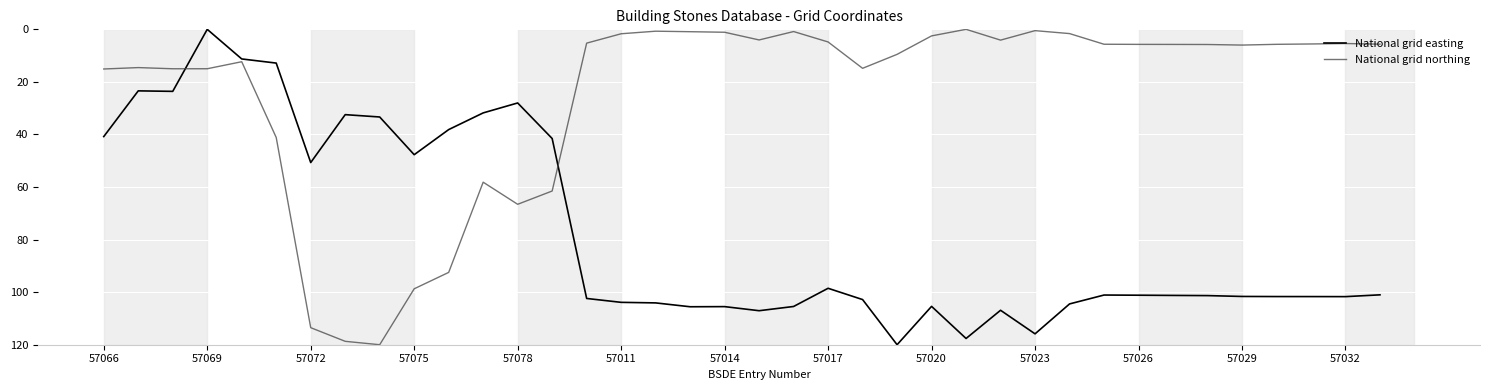

Rank the series by their average value, from highest to lowest.

National grid easting, National grid northing